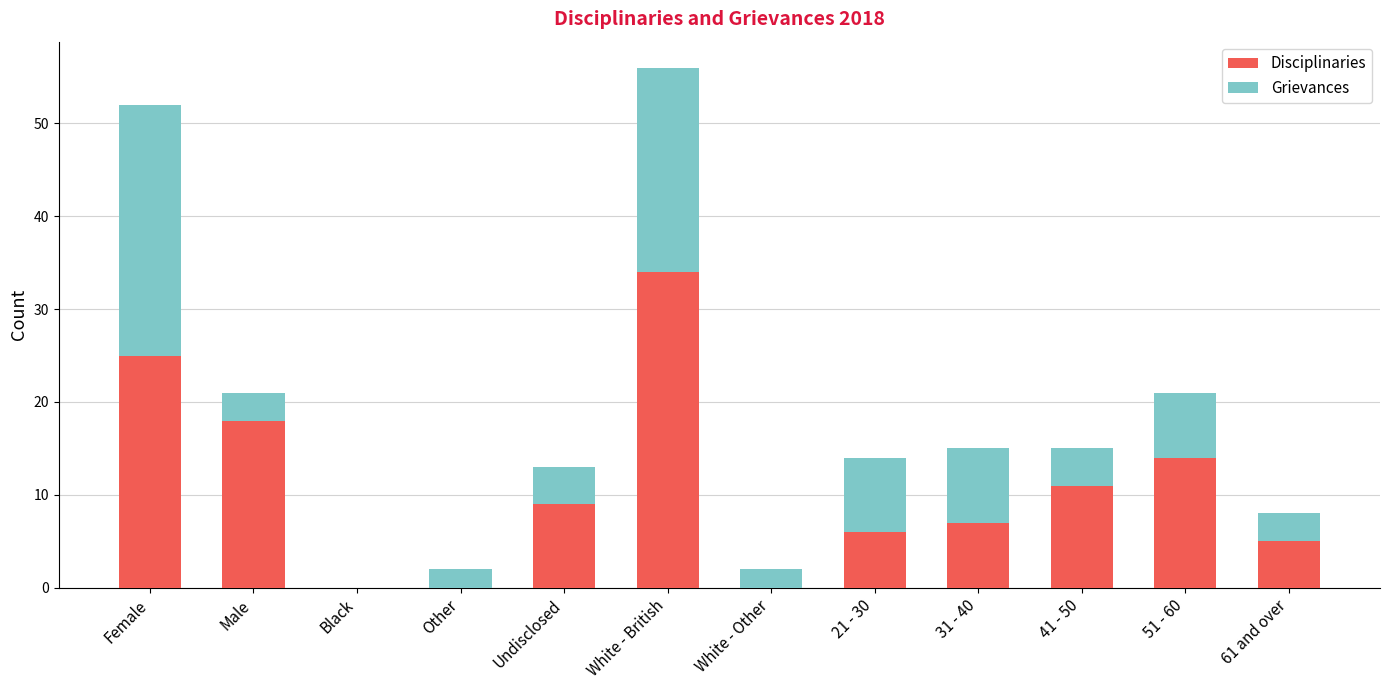

How many distinct data groups are displayed?

2